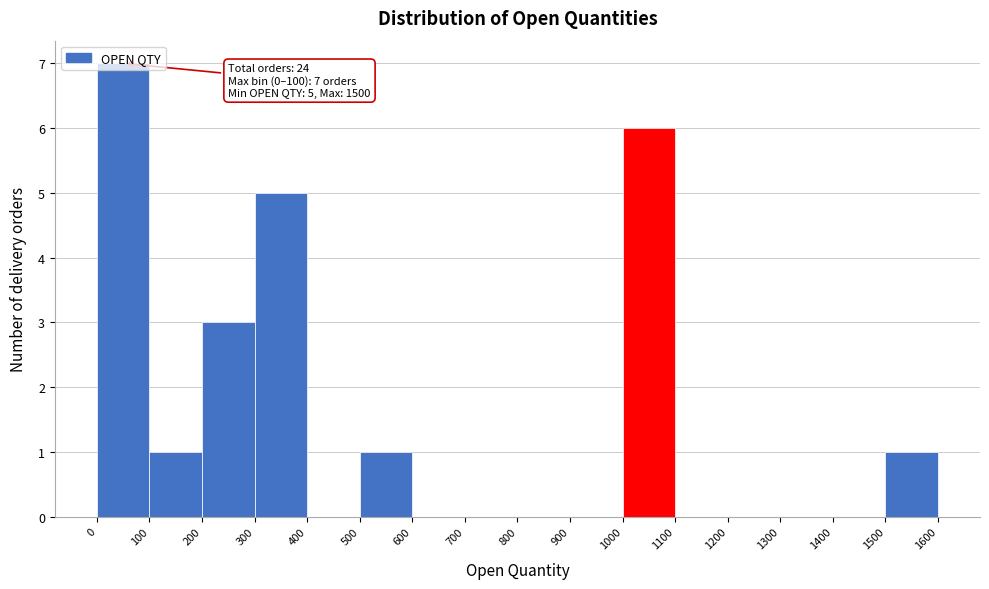

Over which range of the x-axis is the bar tallest?

0 to 100